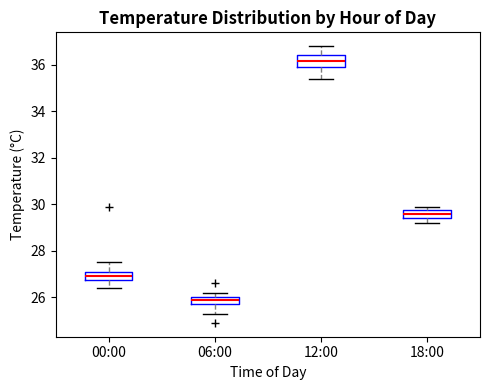

Reading left to right, transcribe this box plot: for each box, give where its median line is, the range the box spans, and where its two whiskers end, as read against the y-axis. The values are not printed on the chart, so give them approximately, as read against the axis.

00:00: median 27.0, box 26.8 to 27.2, whiskers 26.4 to 27.6
06:00: median 26.0 (just below the box's upper edge), box 25.8 to 26.0, whiskers 25.4 to 26.2
12:00: median 36.2, box 36.0 to 36.4, whiskers 35.4 to 36.8
18:00: median 29.6, box 29.4 to 29.8, whiskers 29.2 to 30.0